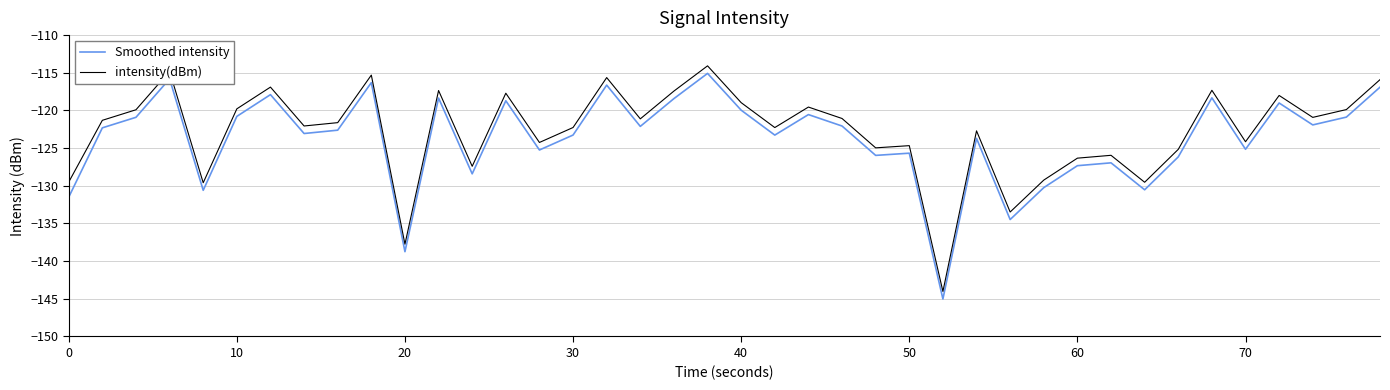

True or false: Smoothed intensity and intensity(dBm) intersect in this chart.

False